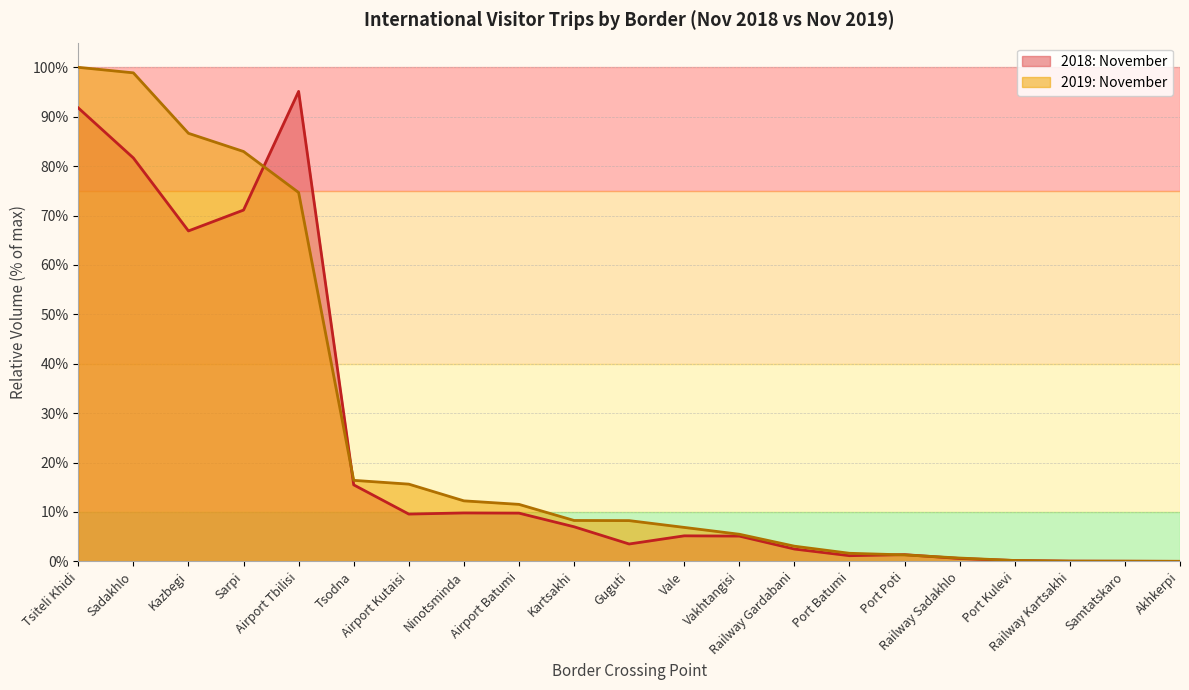

What is the approximate value at Port Poti?

1.3